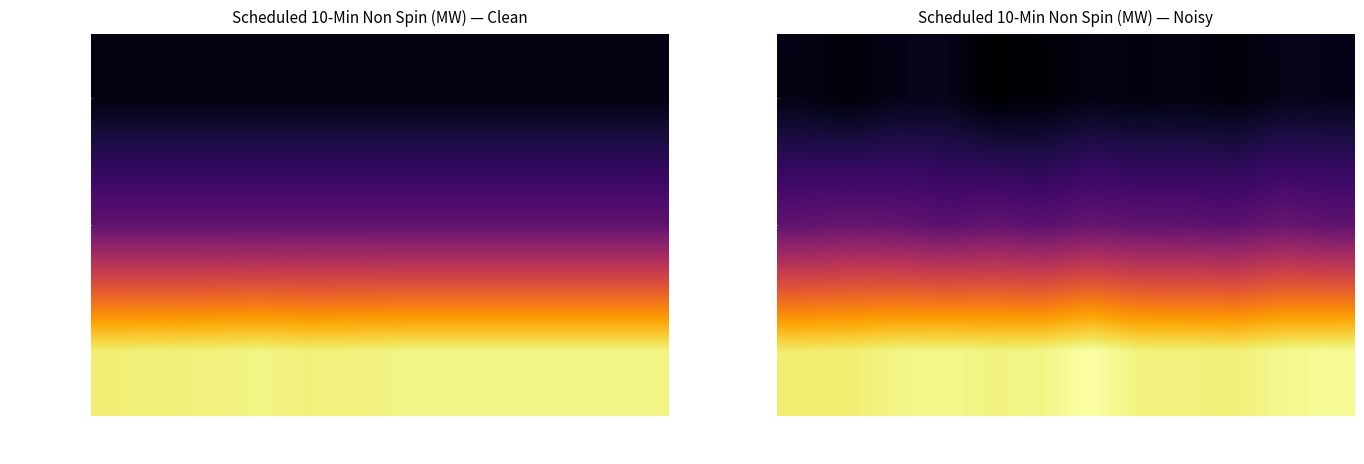

At how many categories does at least one series exceed 461?

12